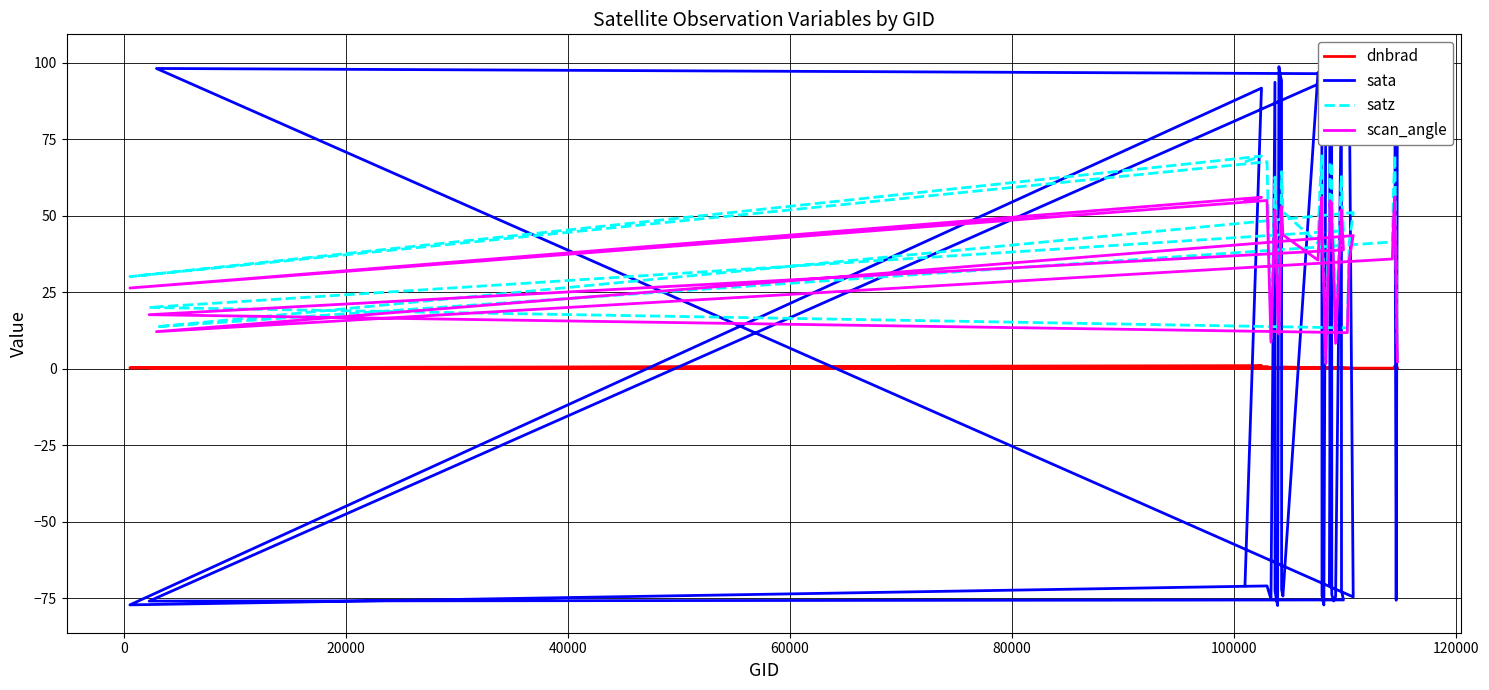

What is the average value of the sata series?

10.4